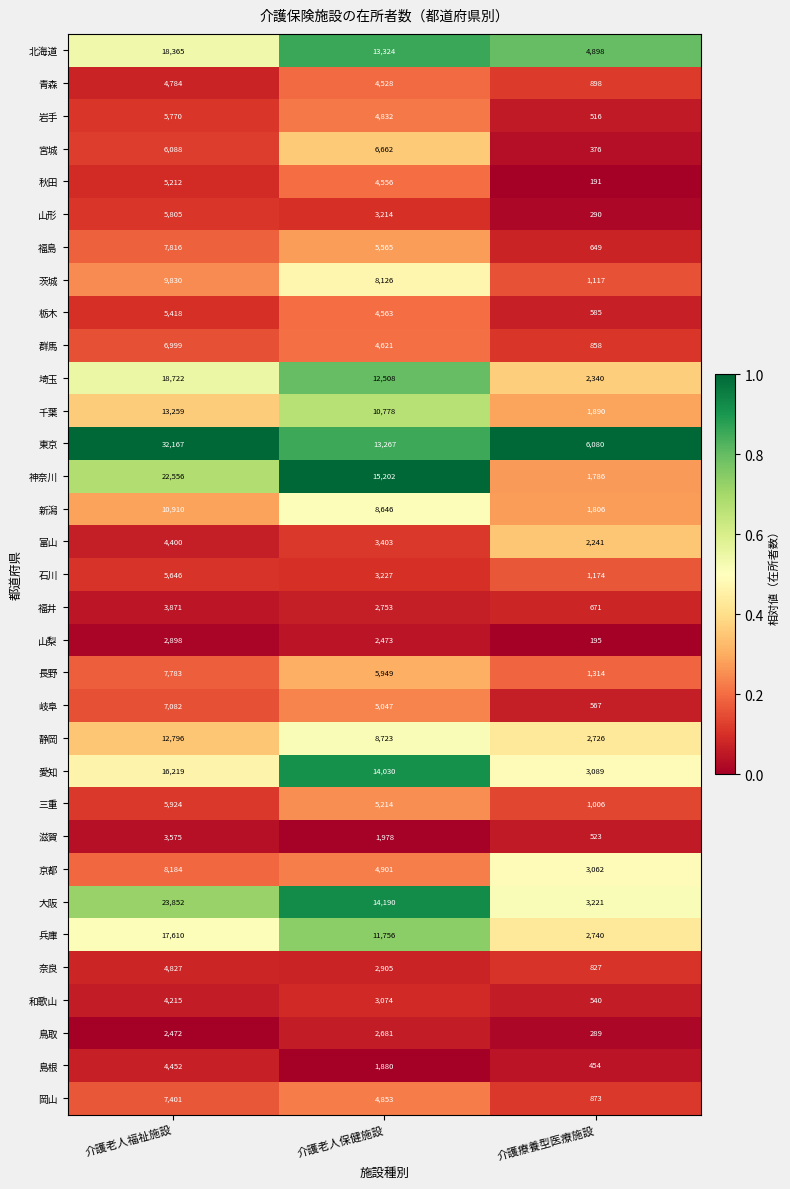

What is the total value across all series at 介護老人保健施設?

219429